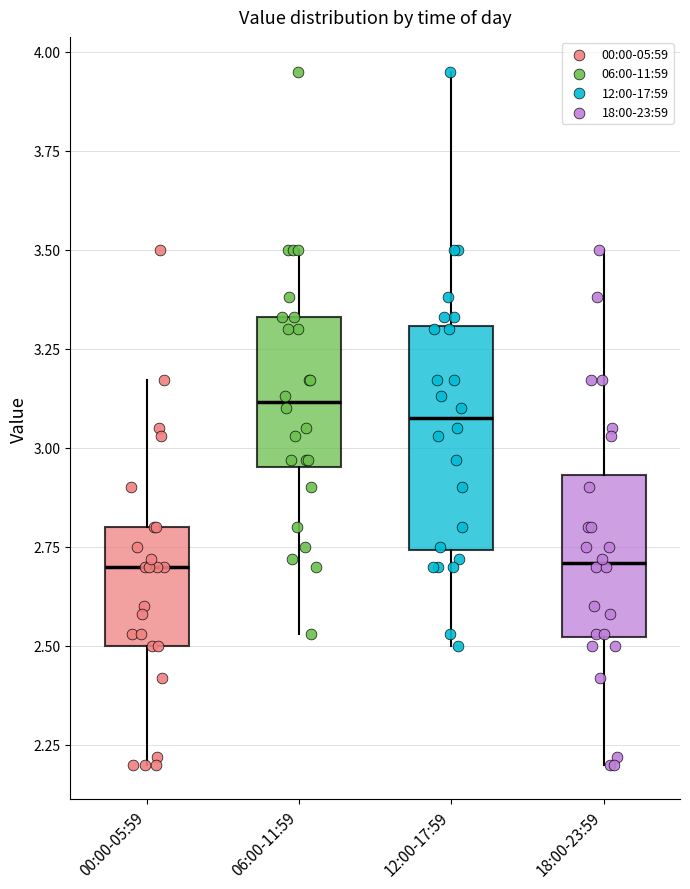

Comparing the boxes themselves (not the whiskers), which one is the tallest?

12:00-17:59